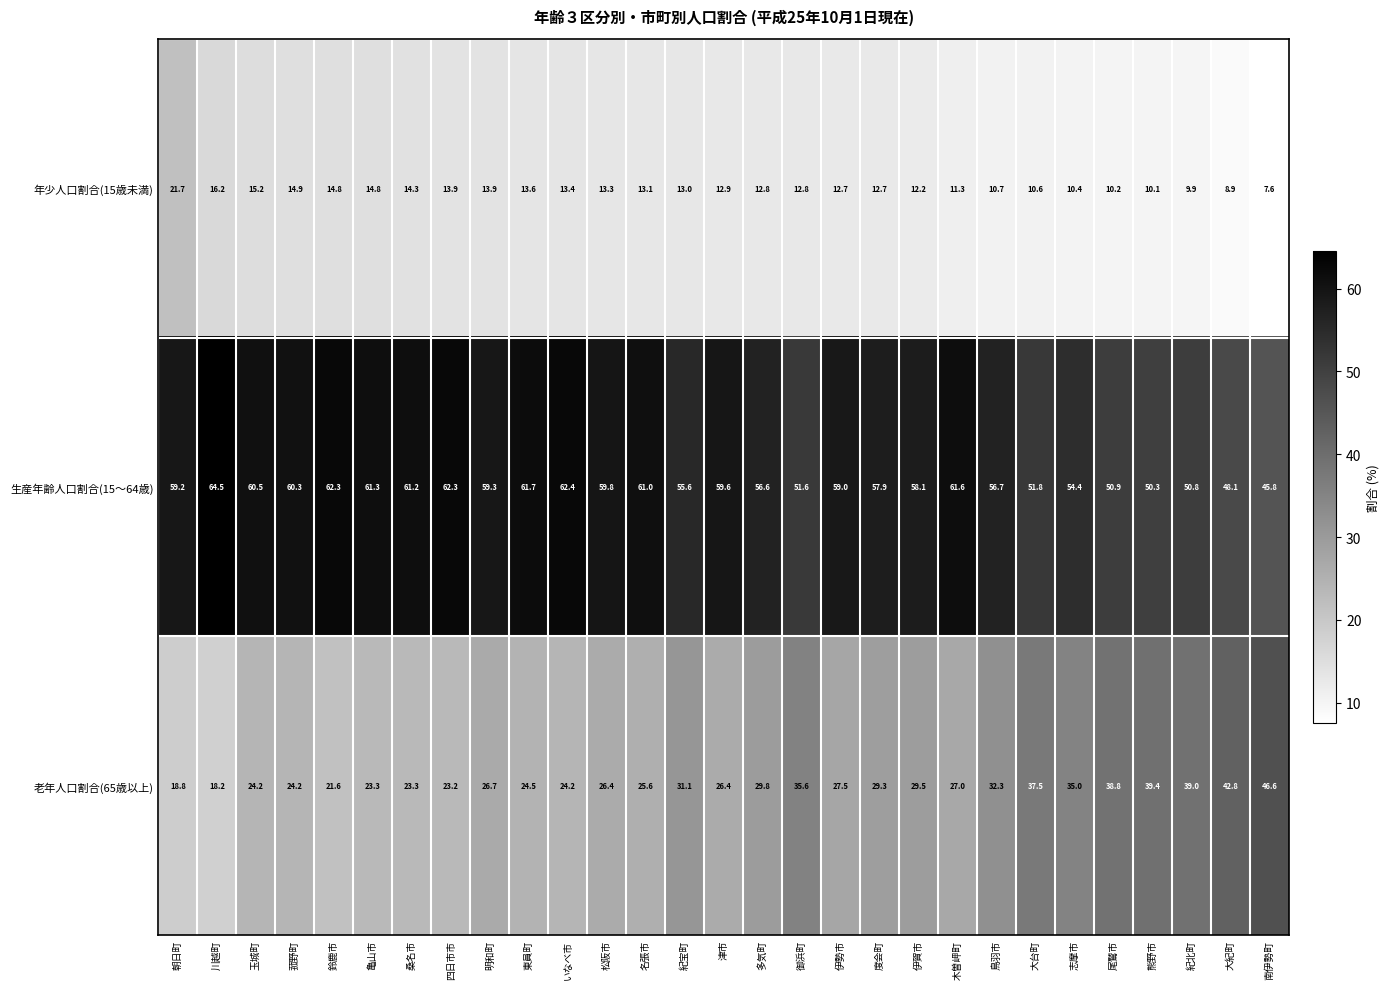

What is the difference between the highest and lowest values at 大紀町?

39.2